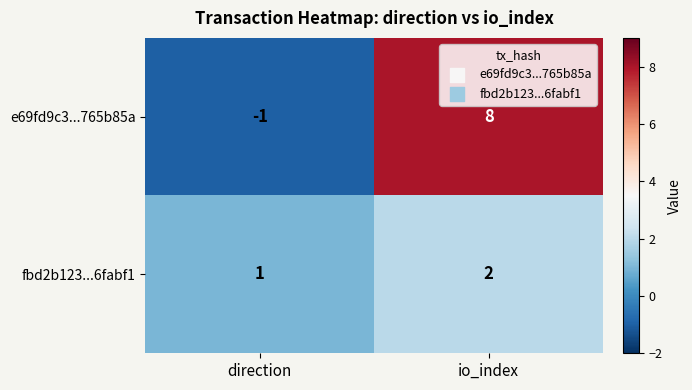

Which category has the lowest value across all series?

direction